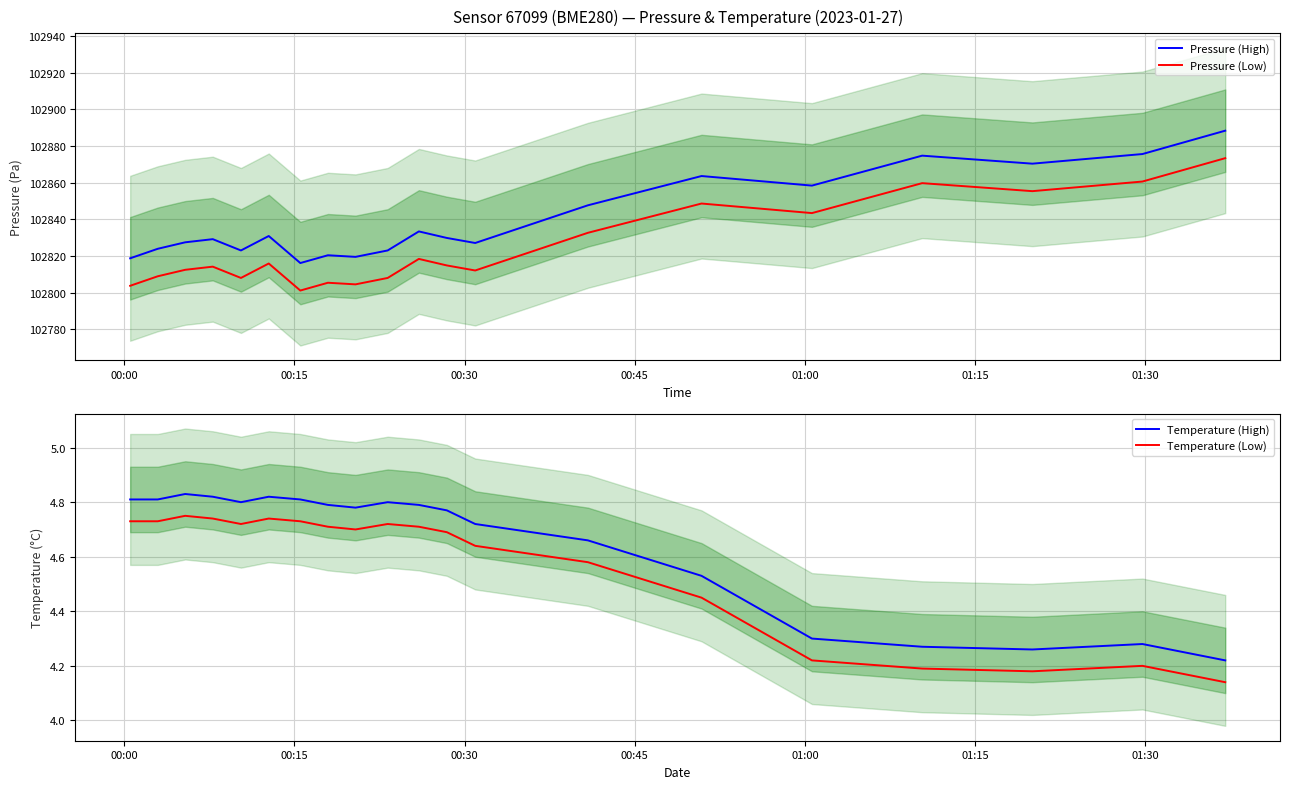

True or false: Temperature (High) and Temperature (Low) intersect in this chart.

False